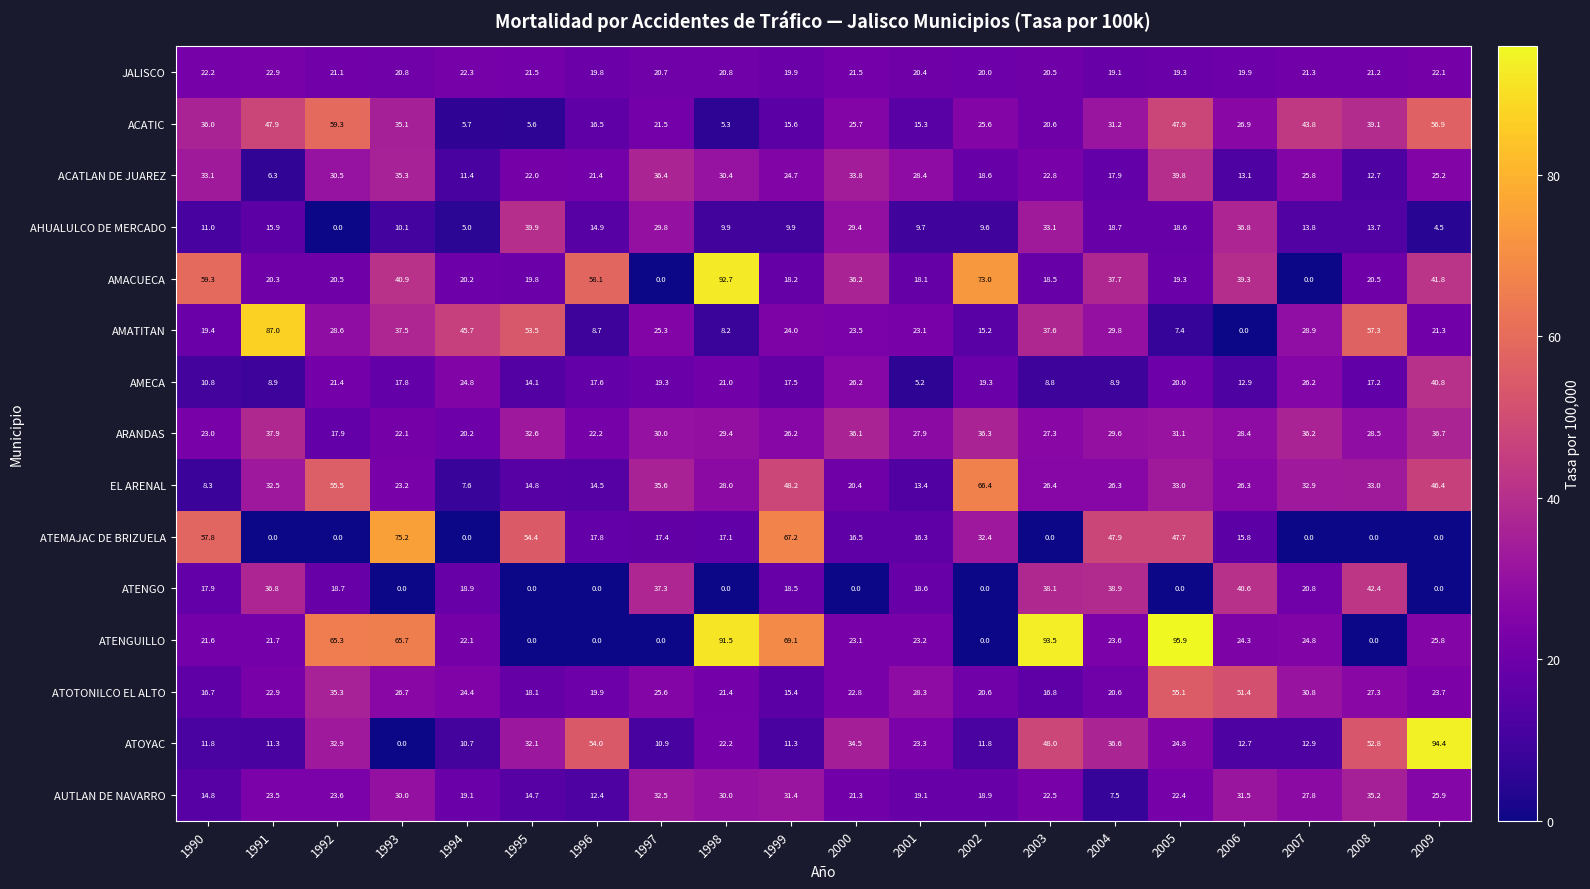

What is the spread (max minus min) of values at 1996?

58.1